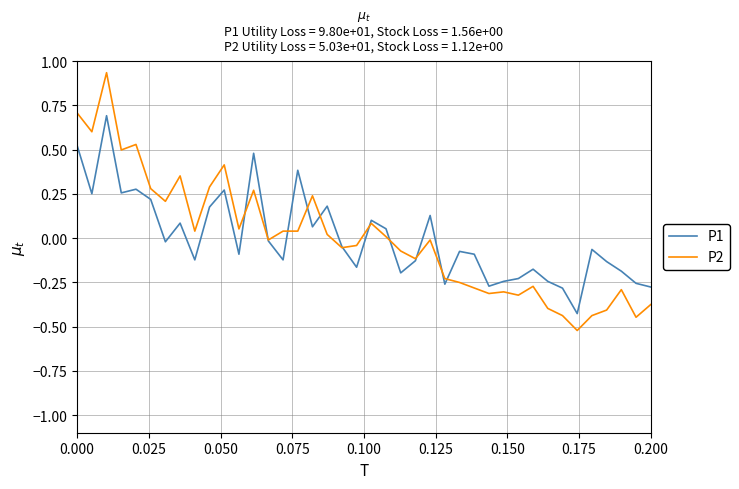

Rank the series by their maximum value, from lowest to highest.

P1, P2